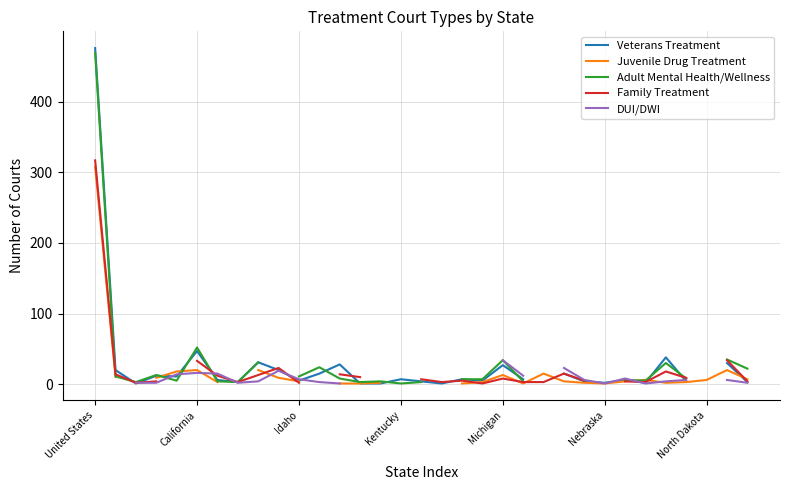

Is it true that Veterans Treatment equals 15.0 at Michigan?

False